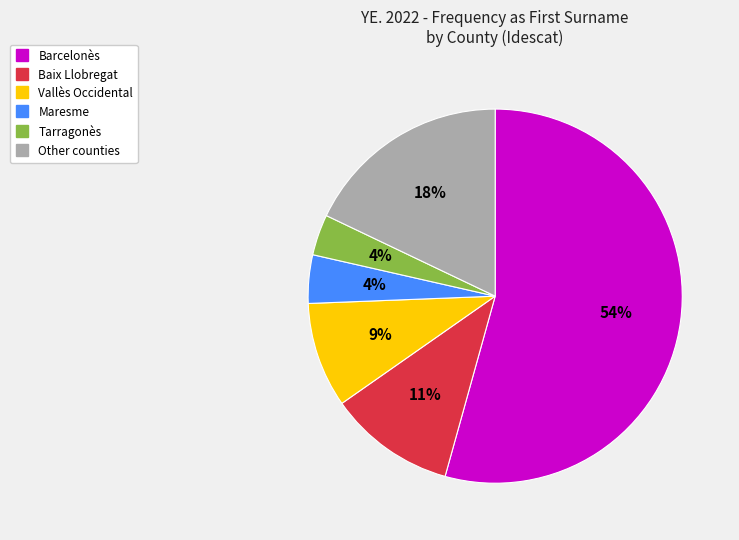

Does any single category account for the majority?

Yes